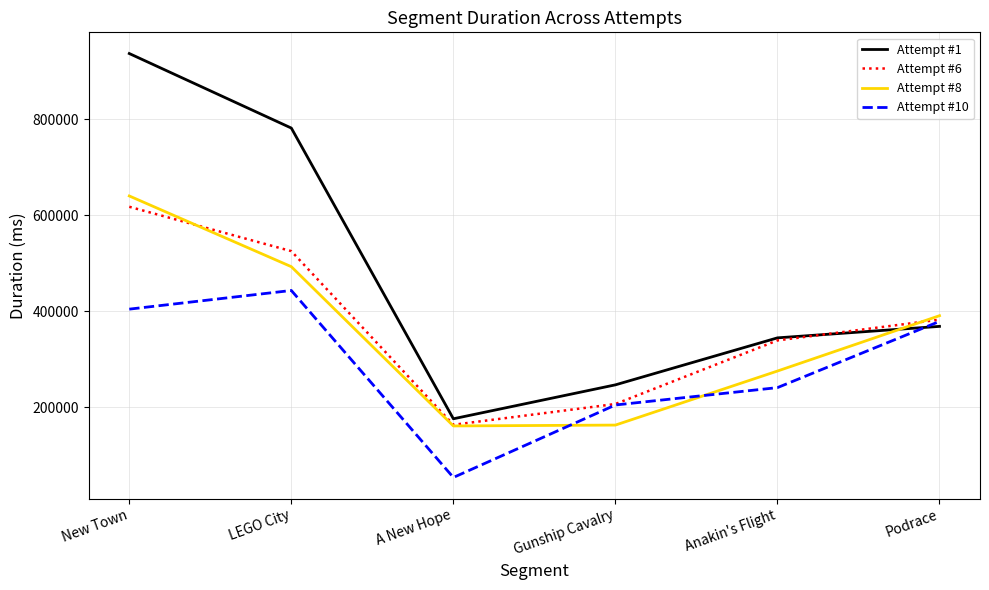

What is the maximum value shown in the chart?

937376